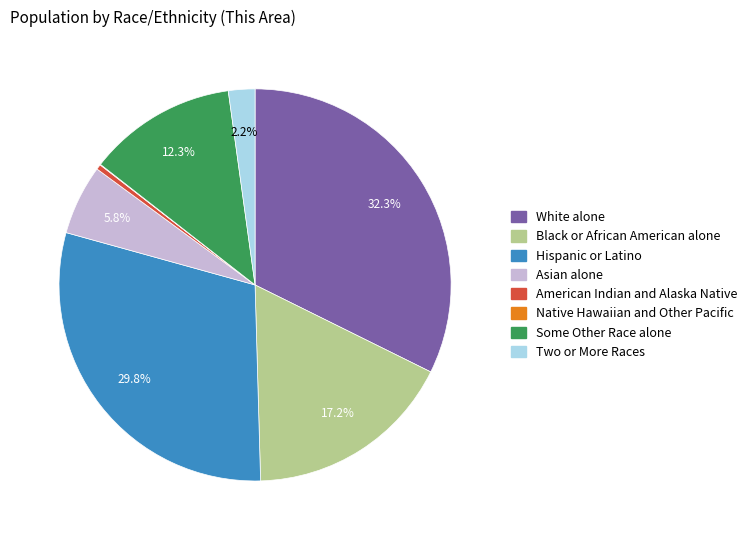

True or false: Some Other Race alone accounts for 18% of the total.

False